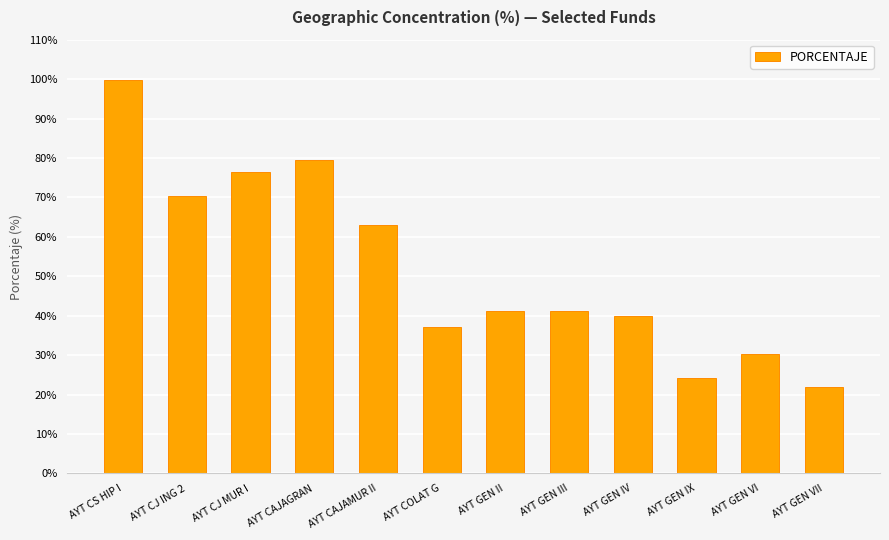

Where is the data nearest to the value 60?

AYT CAJAMUR II